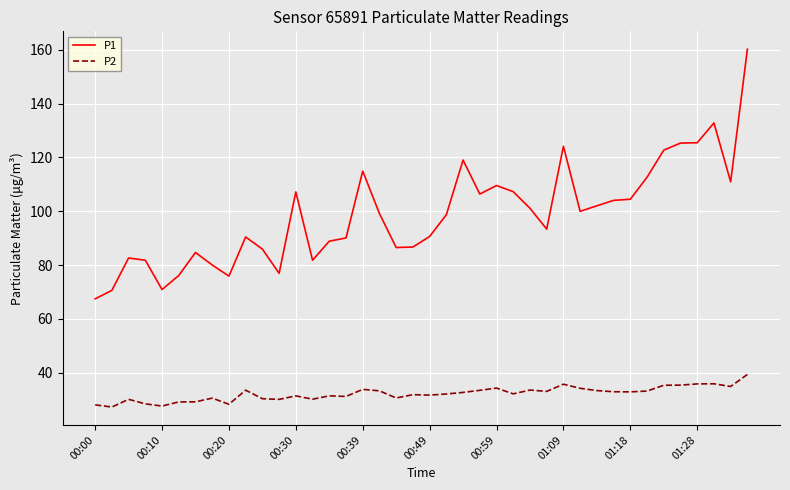

True or false: P2 and P1 cross at least once.

False